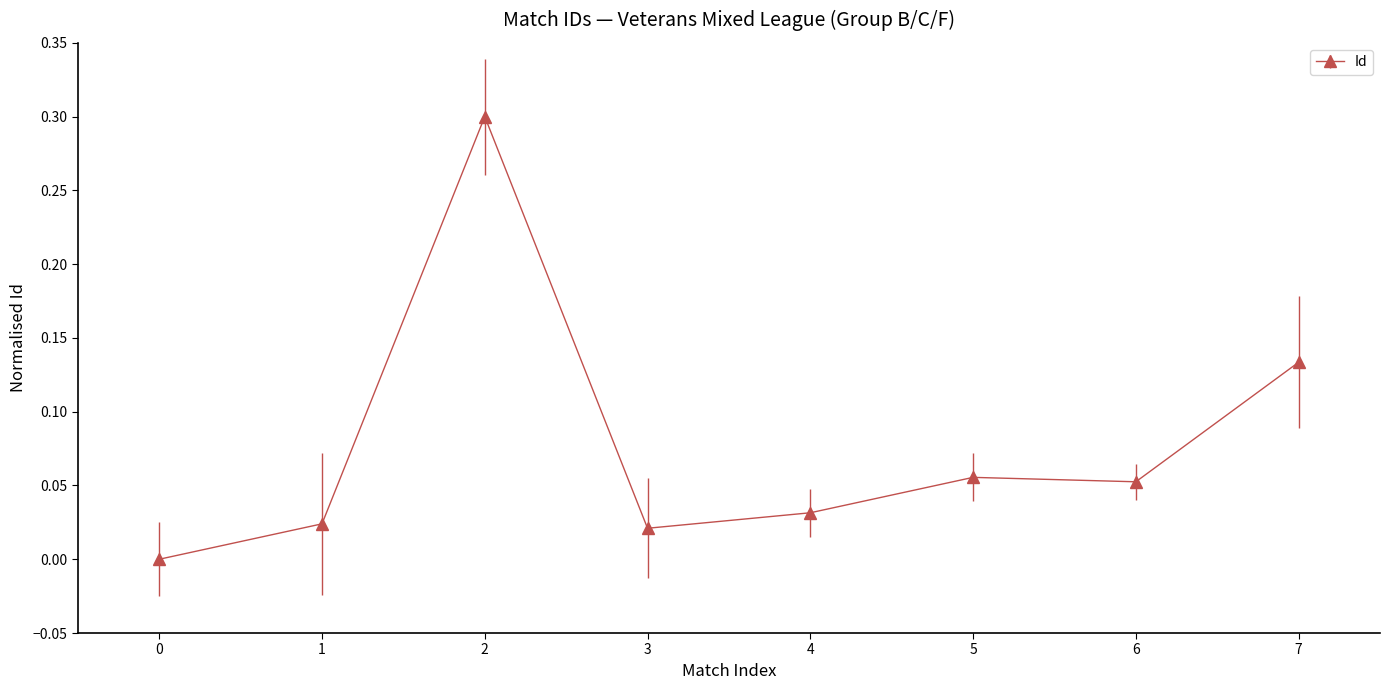

What is the value of the 3rd point from the left?

0.3